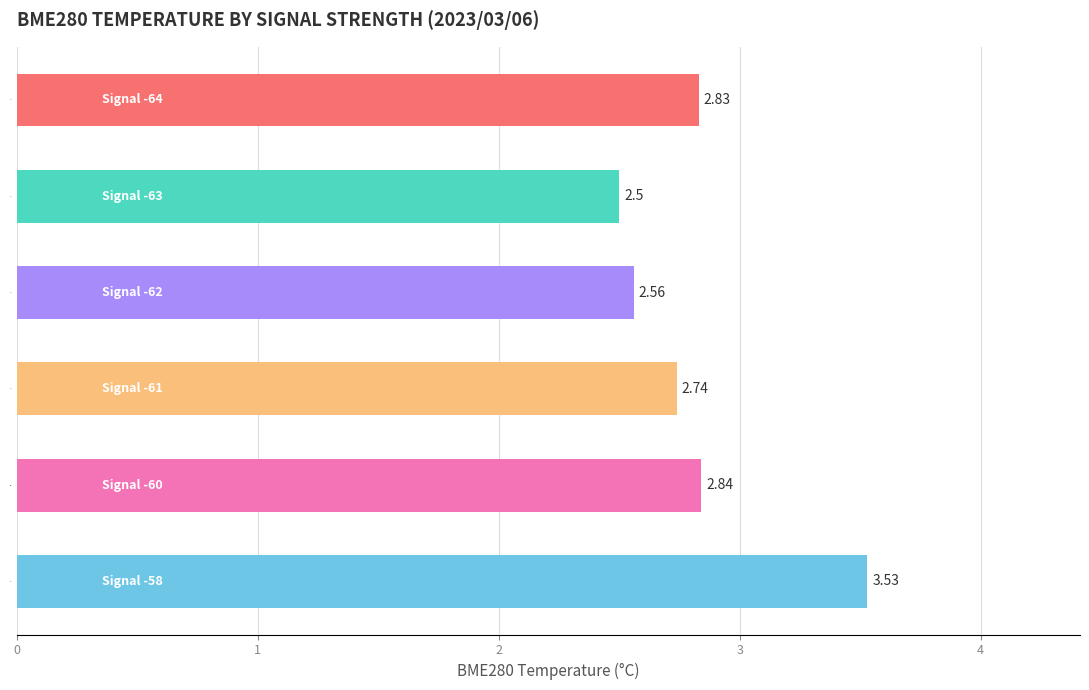

Between -63 and -60, which is larger?

-60